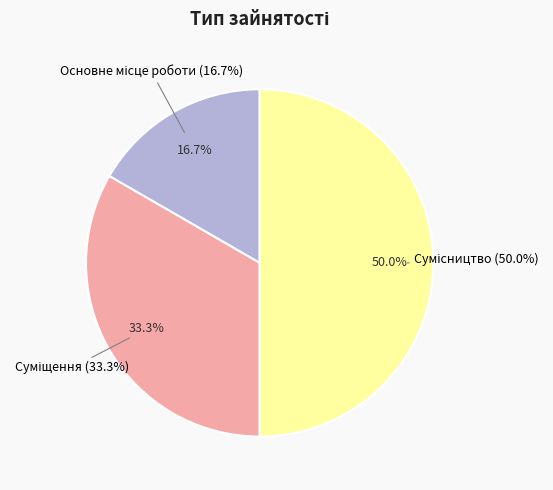

Which slice is the largest?

Сумісництво